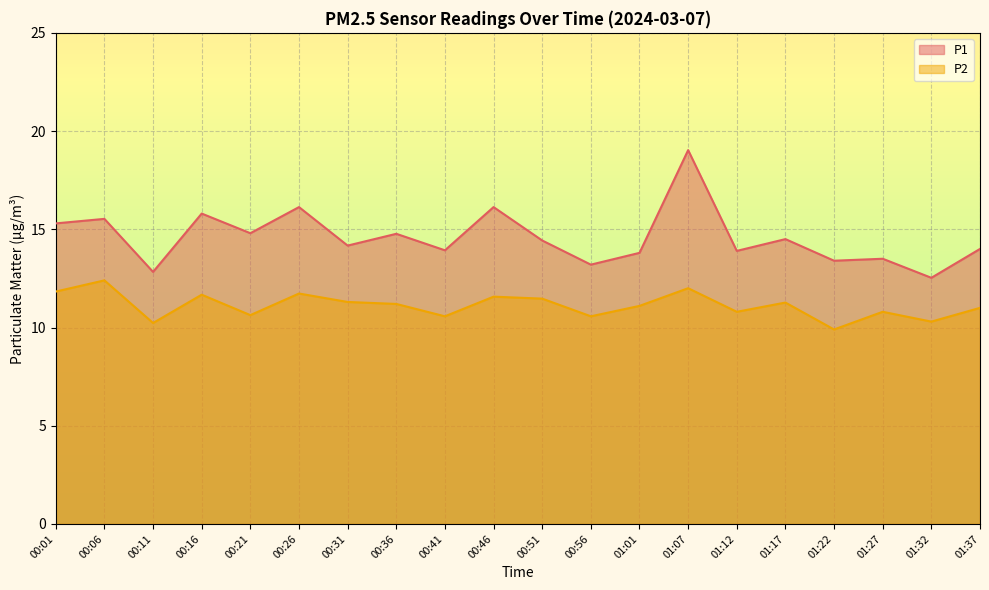

What is the lowest value of the P2 series?

9.9